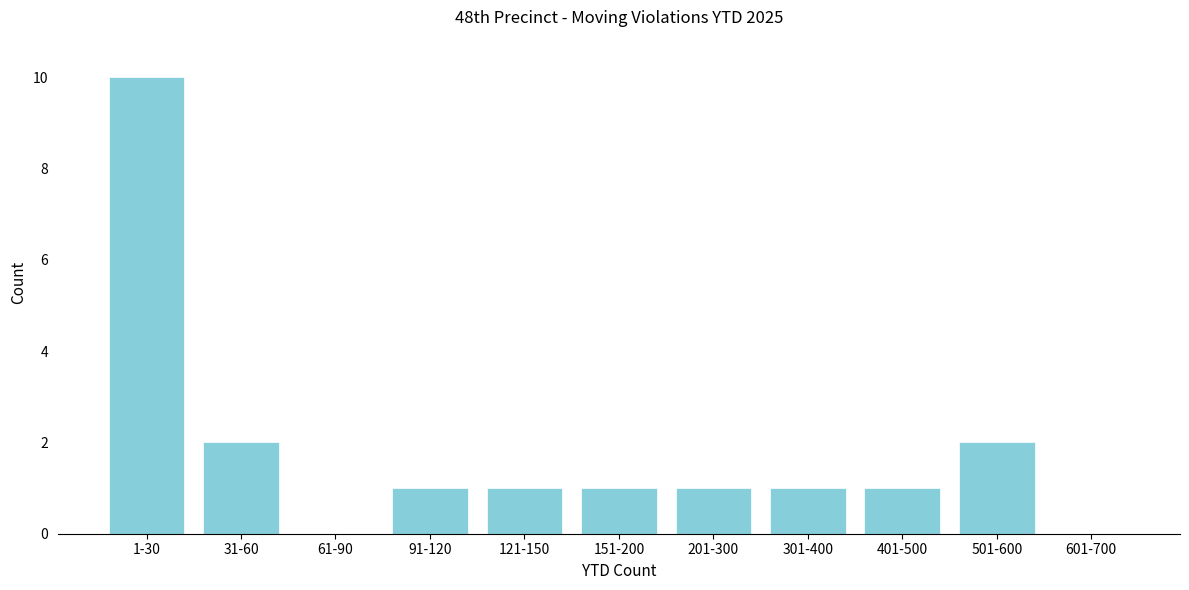

Reading left to right, what are all the values shown in this chart?

1-30=10	31-60=2	61-90=0	91-120=1	121-150=1	151-200=1	201-300=1	301-400=1	401-500=1	501-600=2	601-700=0